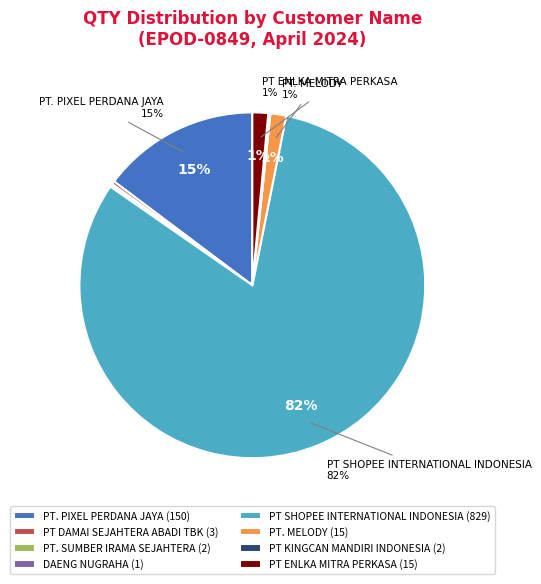

Is it true that PT SHOPEE INTERNATIONAL INDONESIA (829) is 82% of the pie?

True